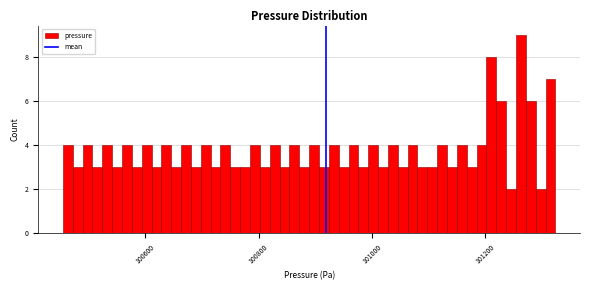

Read against the x-axis, roughly where is the centre of the tallest bar?

101260